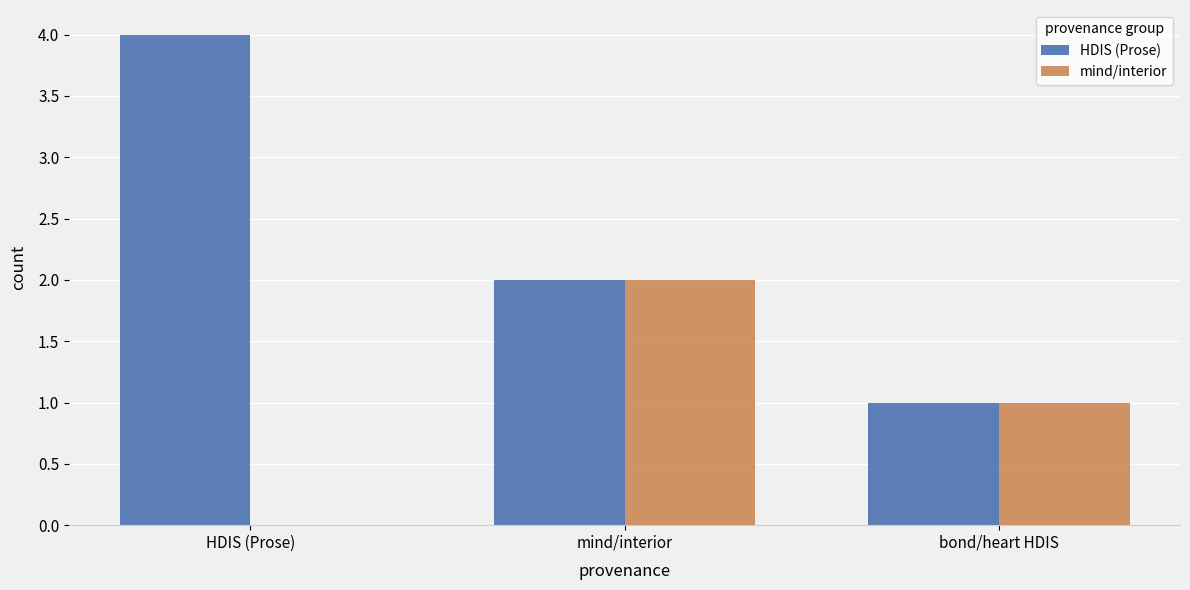

Reading left to right, list all the values displayed in this chart.

HDIS (Prose): 4	2	1
mind/interior: 0	2	1